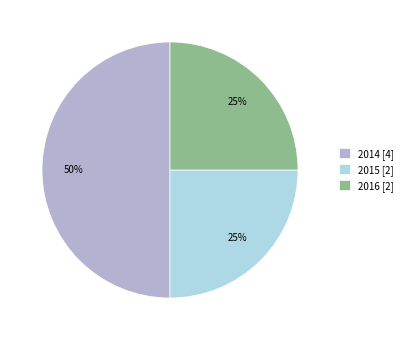

Do 2016 [2] and 2014 [4] together represent more than half of the pie?

Yes